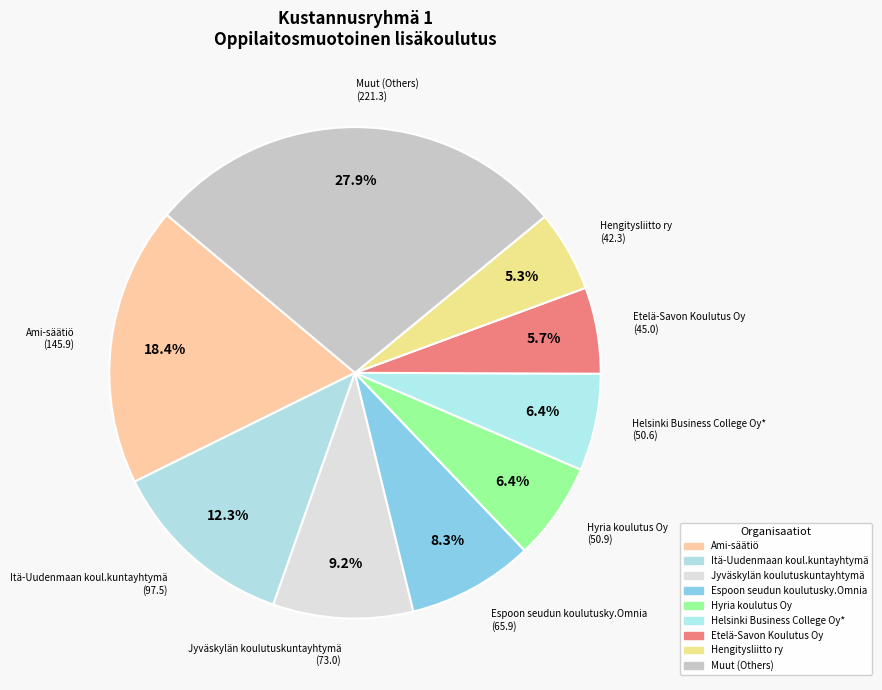

How many segments does this pie chart have?

9